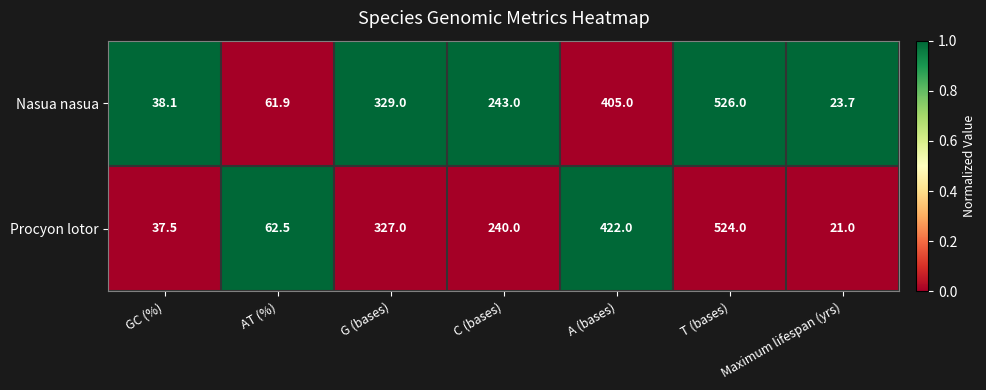

Which label corresponds to the smallest value in the chart?

Maximum lifespan (yrs)